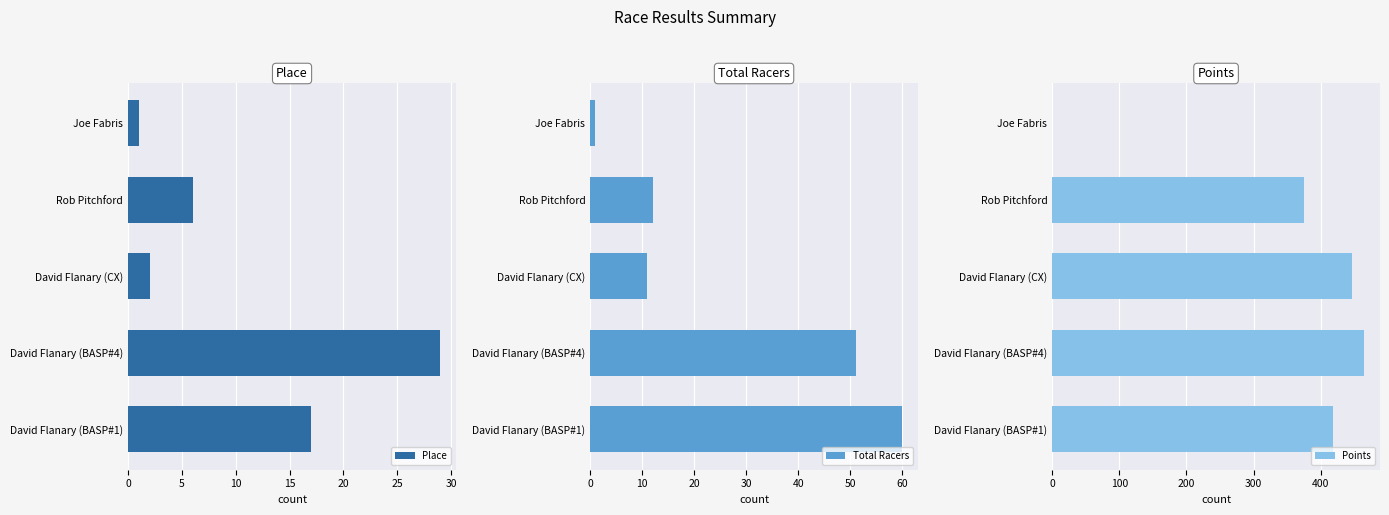

What is the sum of the Points values at David Flanary (BASP#1) and Joe Fabris?

417.8